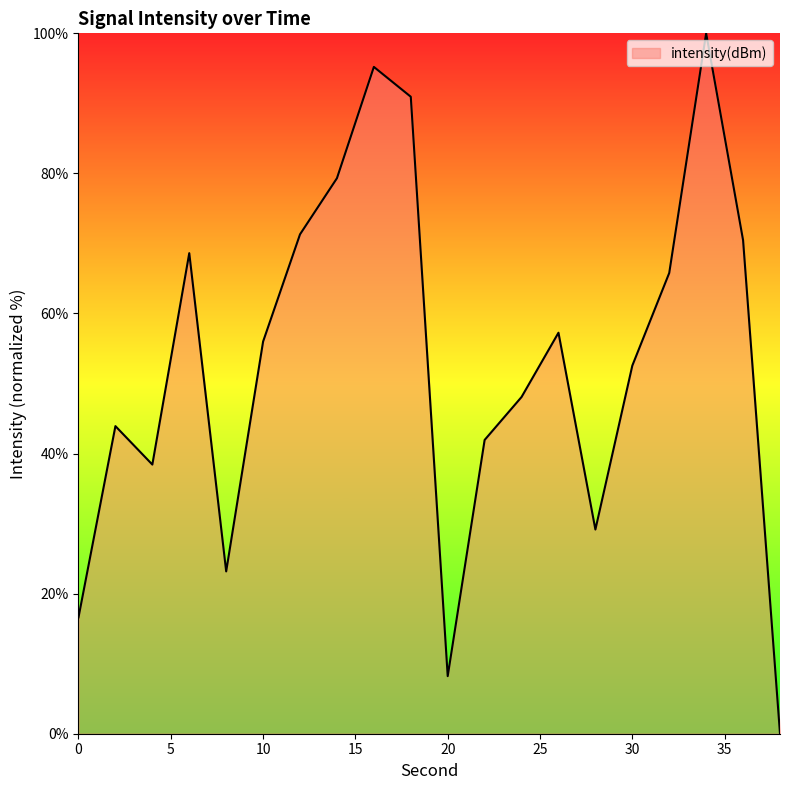

What is the greatest value displayed?

100.0